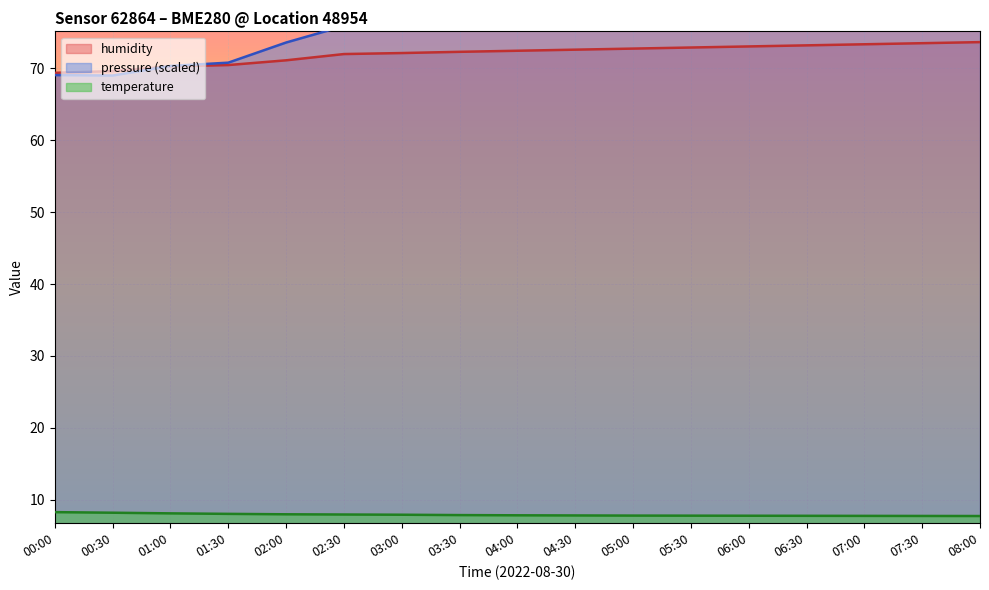

What is the difference between the temperature values at 02:00 and 04:00?

0.1